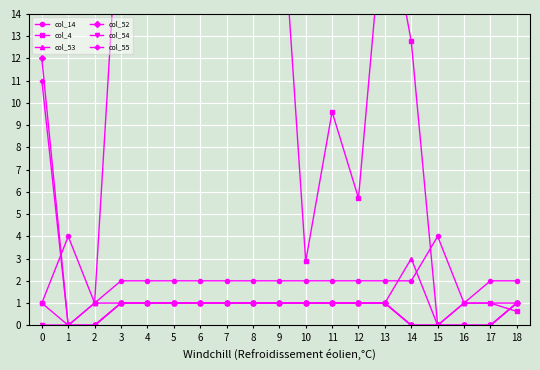

Where do col_4 and col_52 first cross each other?

17 and 18